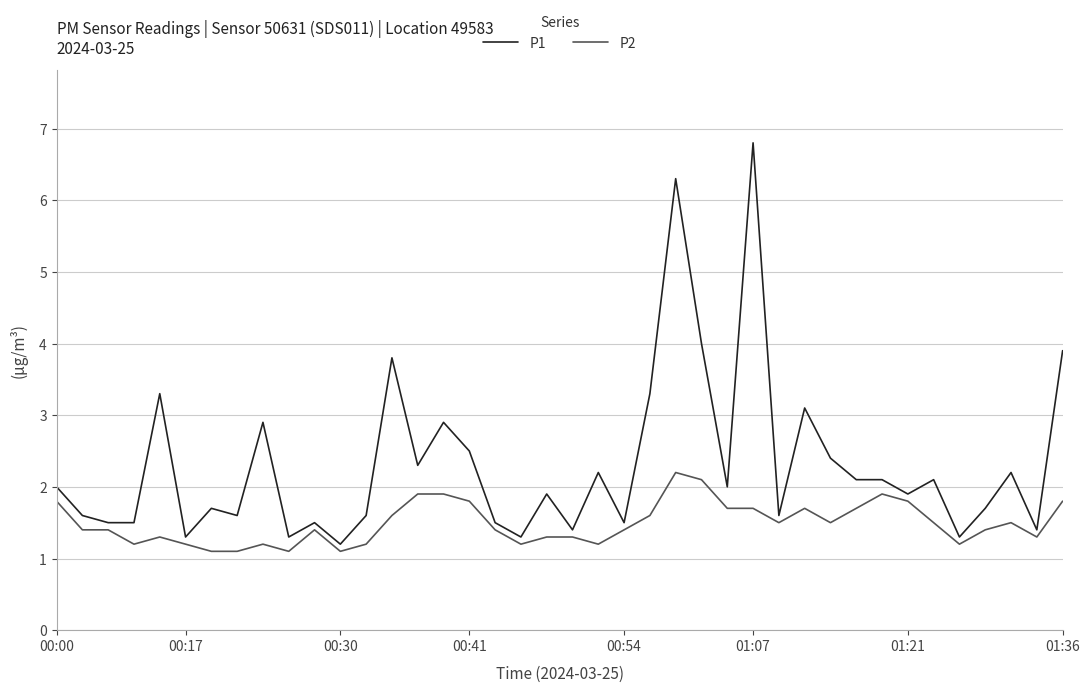

Which series has the largest total across all categories?

P1